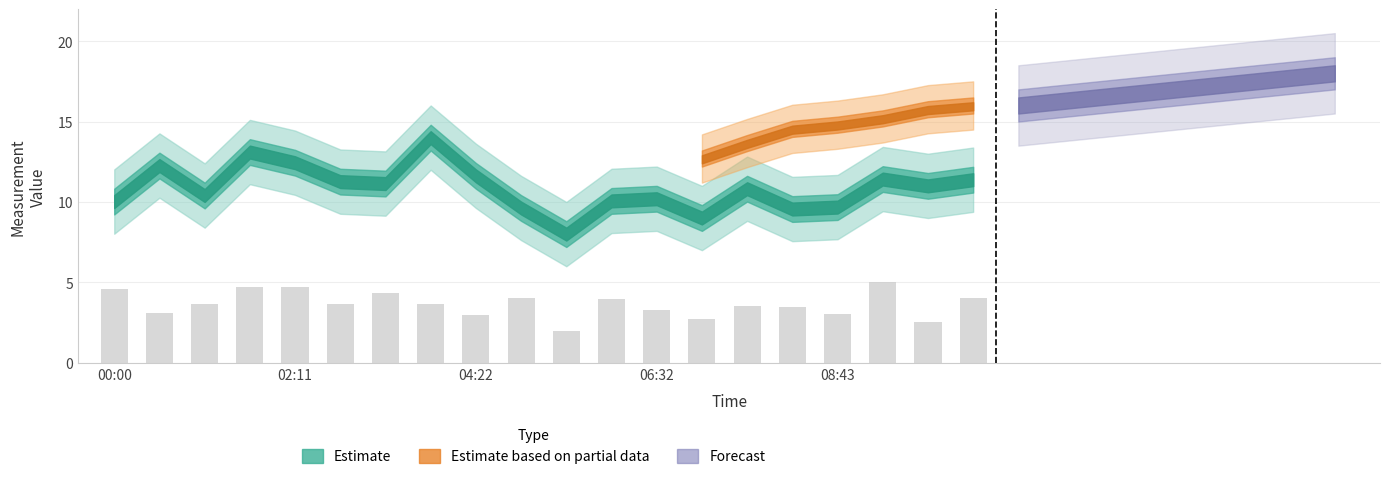

What is the maximum value shown in the chart?

5.0